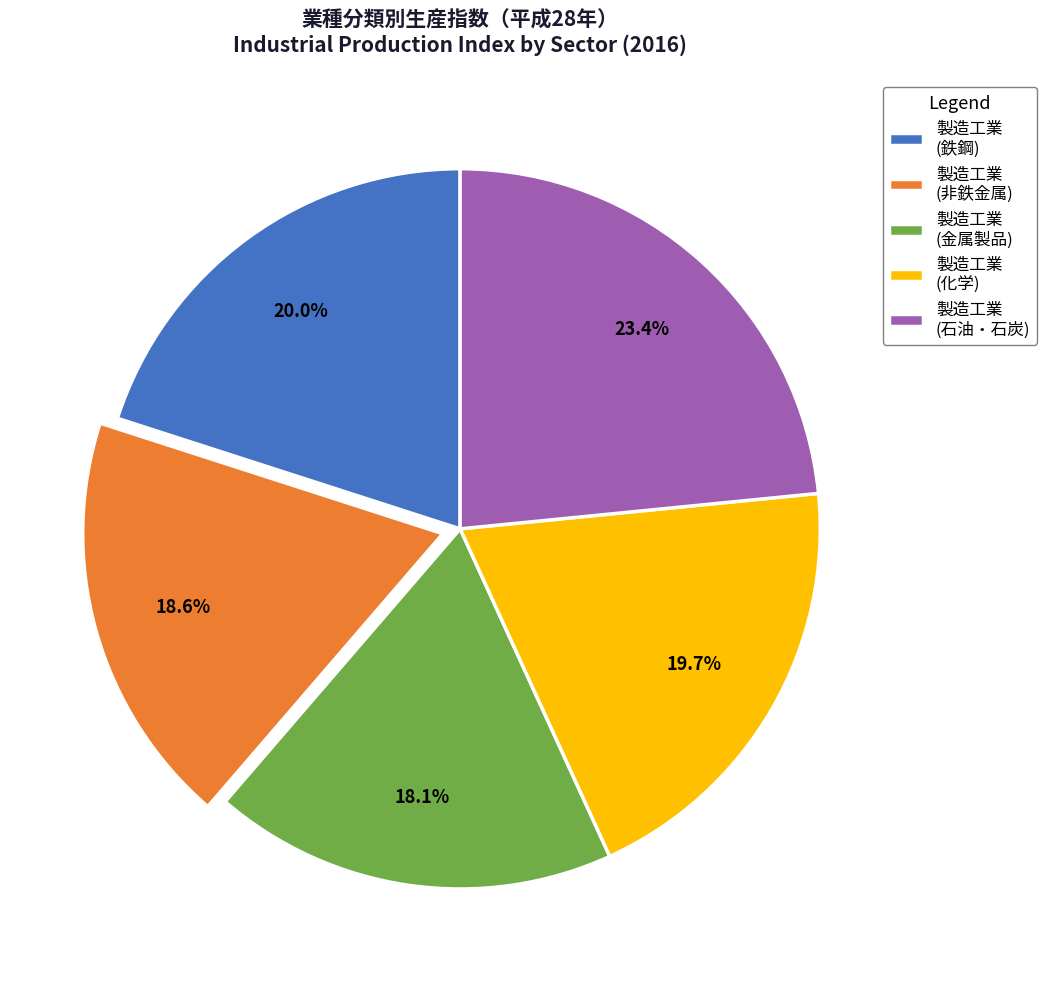

Does 製造工業 (化学) account for over 50% of the chart?

No